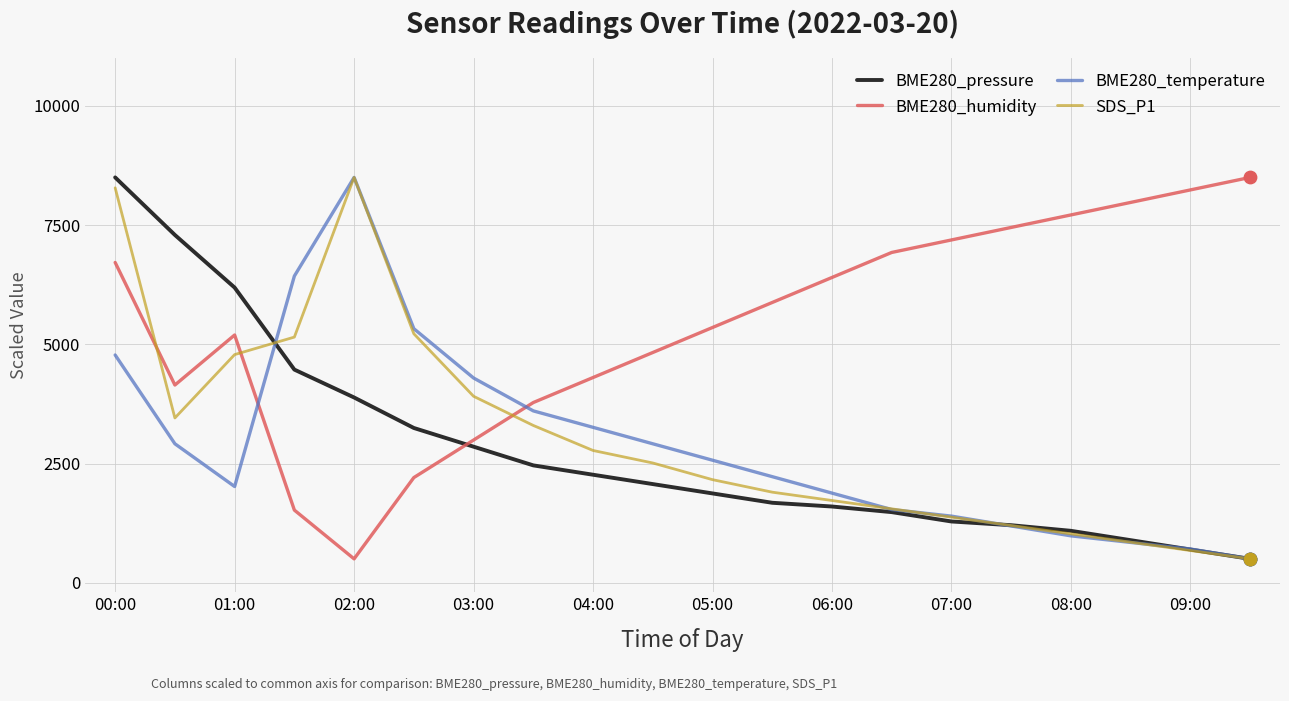

Which series has the largest total across all categories?

BME280_humidity